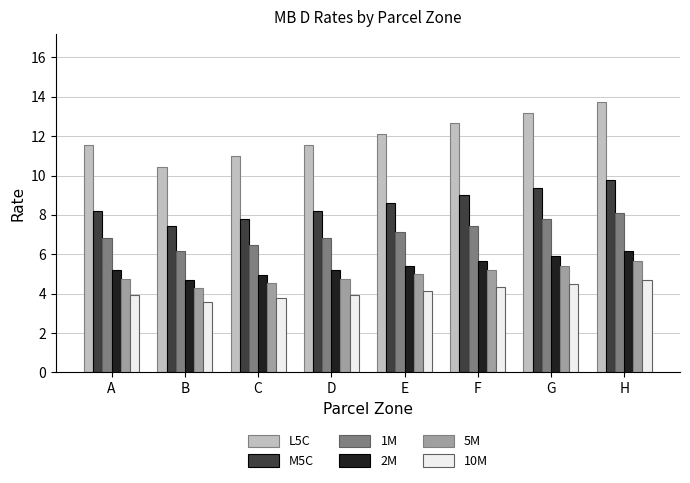

What is the value of the 2M bar at the 1st from the left?

5.2